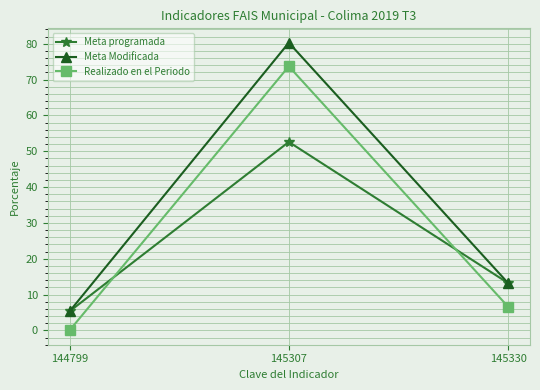

What is the difference between the highest and lowest values at 145330?

6.6